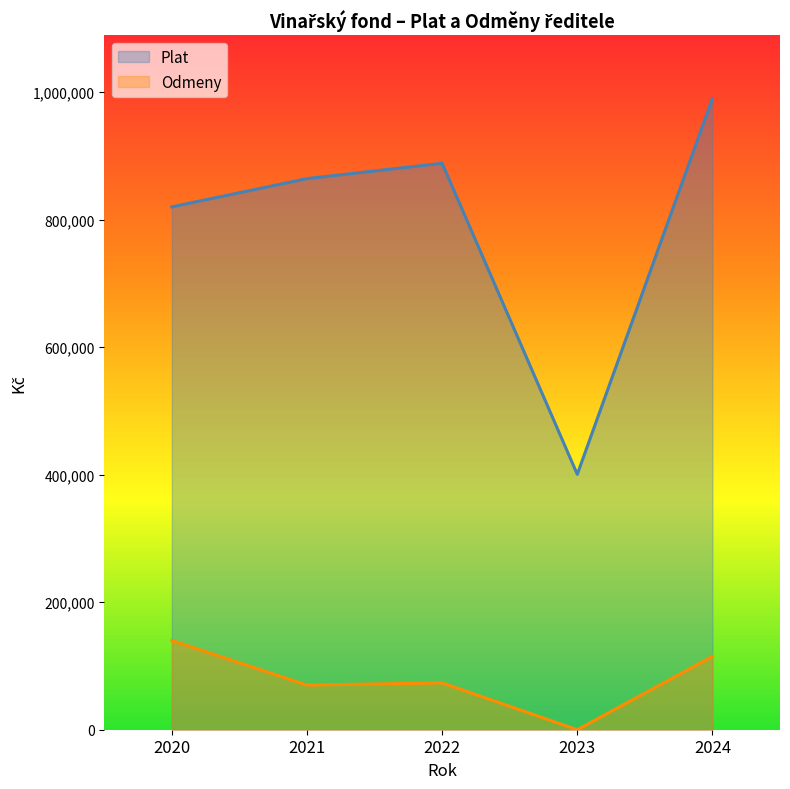

What is the value of the Odmeny point at the 5th from the left?

115000